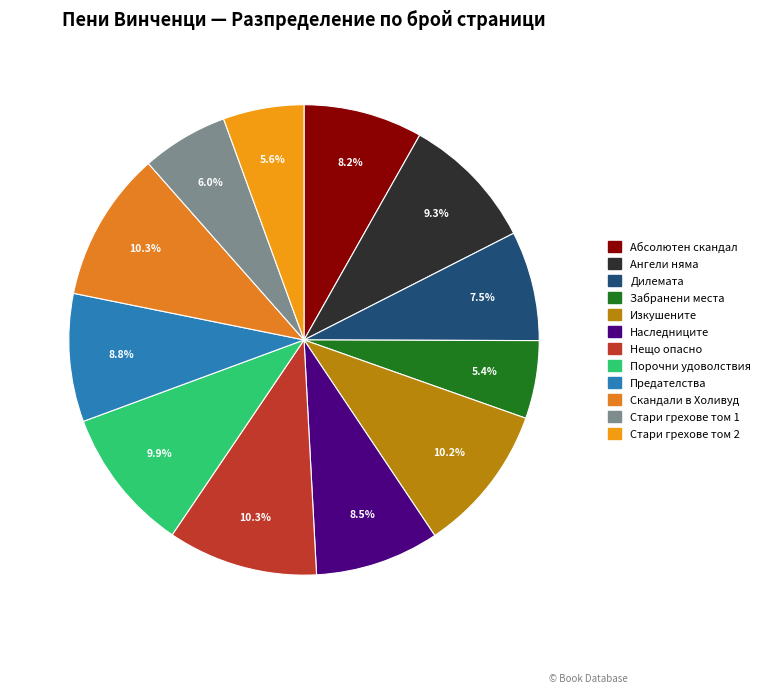

What is the total percentage of Изкушените and Наследниците?

18.7%